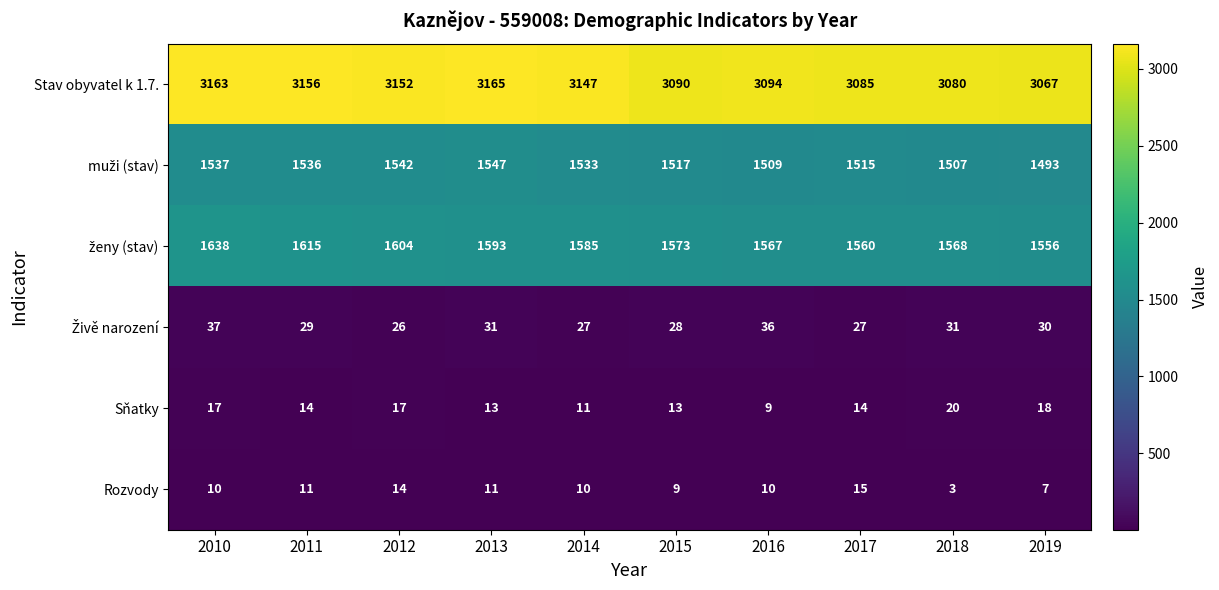

At which label does Stav obyvatel k 1.7. first exceed 3147?

2010